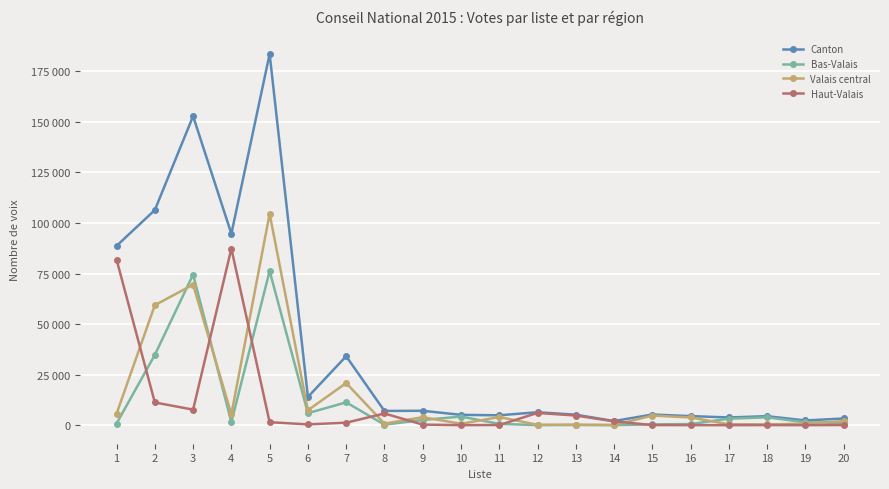

True or false: Canton has more than 0 points higher than both neighbors.

True